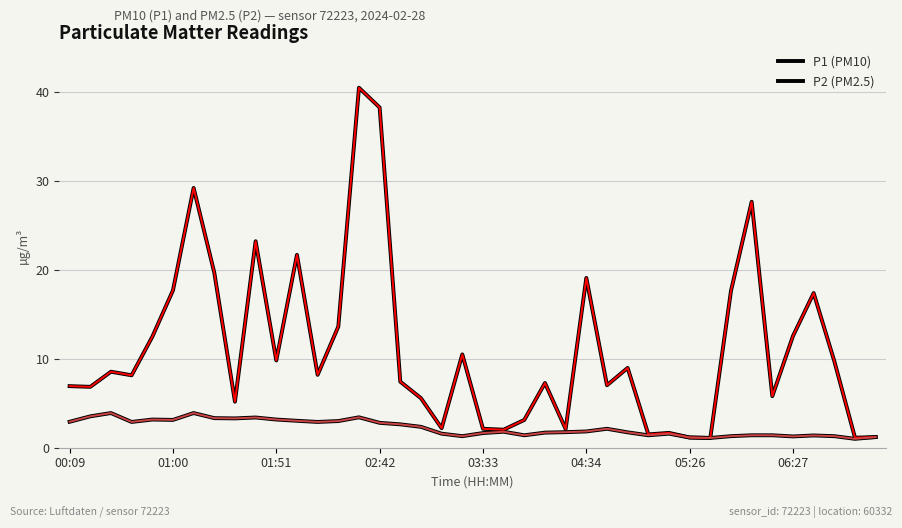

How many lines are shown in the chart?

2